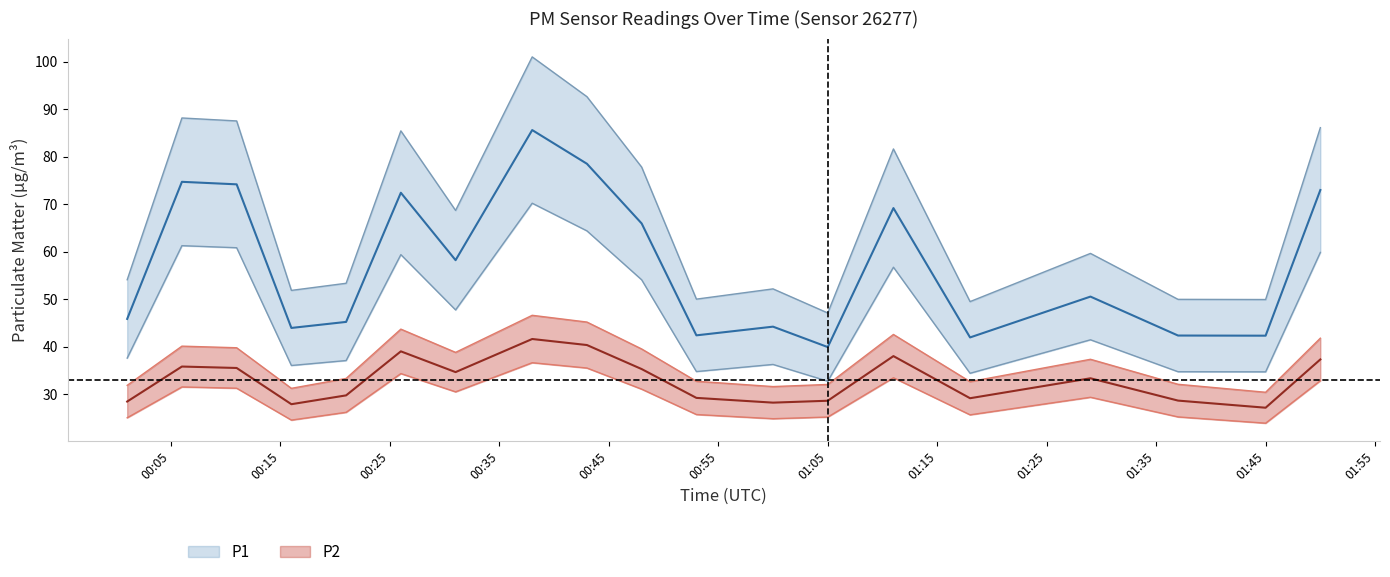

At how many categories does at least one series exceed 30?

19